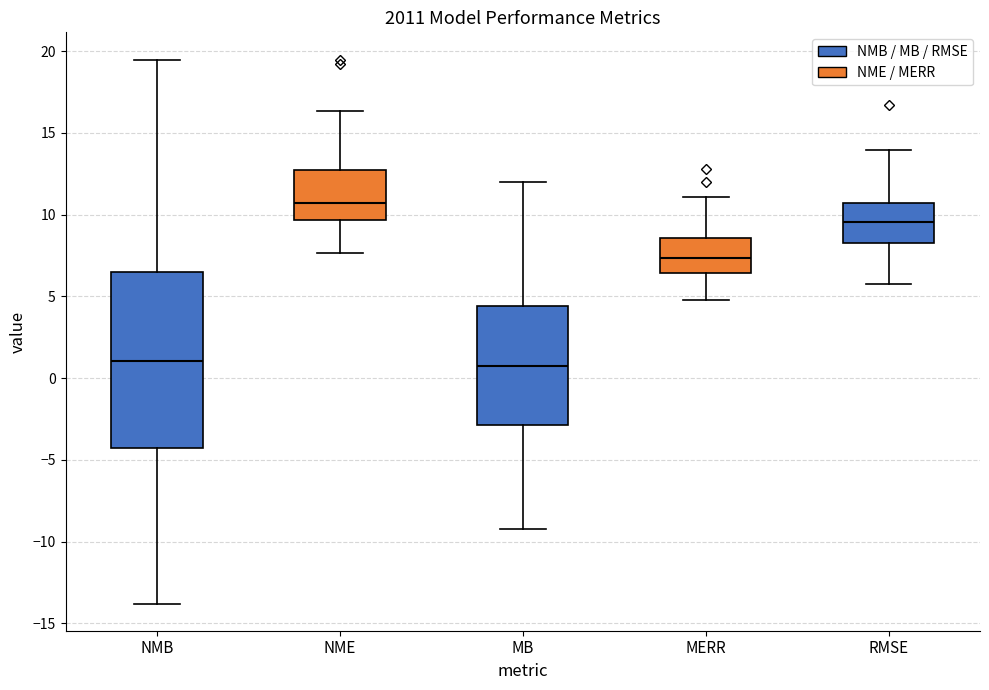

Reading left to right, read every box against the y-axis: the position of its median line, the range the box covers, and the ends of its whiskers. The values are not printed on the chart, so give them approximately, as read against the axis.

NMB: median 1.0, box -4.5 to 6.5, whiskers -14.0 to 19.5
NME: median 10.5, box 9.5 to 12.5, whiskers 7.5 to 16.5
MB: median 0.5, box -3.0 to 4.5, whiskers -9.0 to 12.0
MERR: median 7.5, box 6.5 to 8.5, whiskers 5.0 to 11.0
RMSE: median 9.5, box 8.5 to 10.5, whiskers 6.0 to 14.0